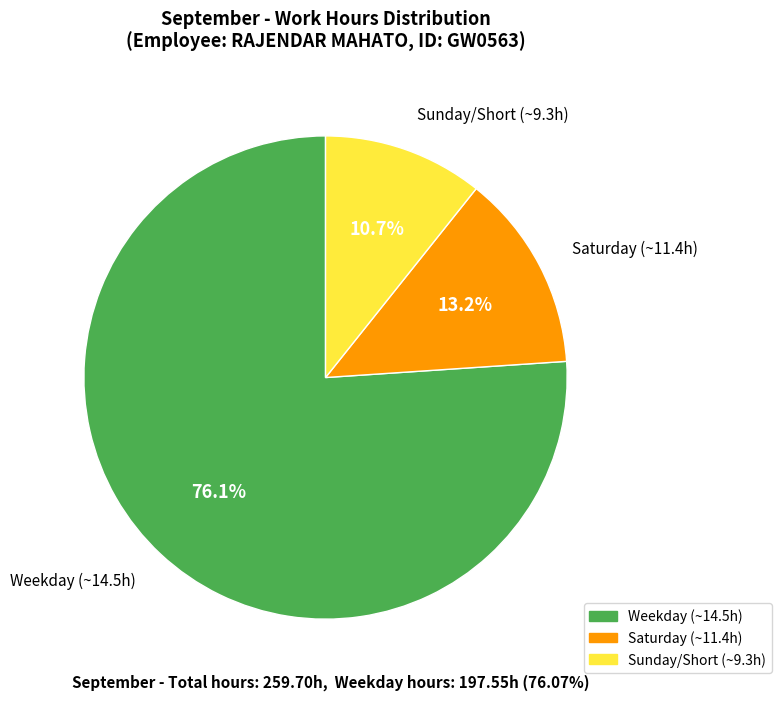

Between Weekday (~14.5h) and Sunday/Short (~9.3h), which is larger?

Weekday (~14.5h)